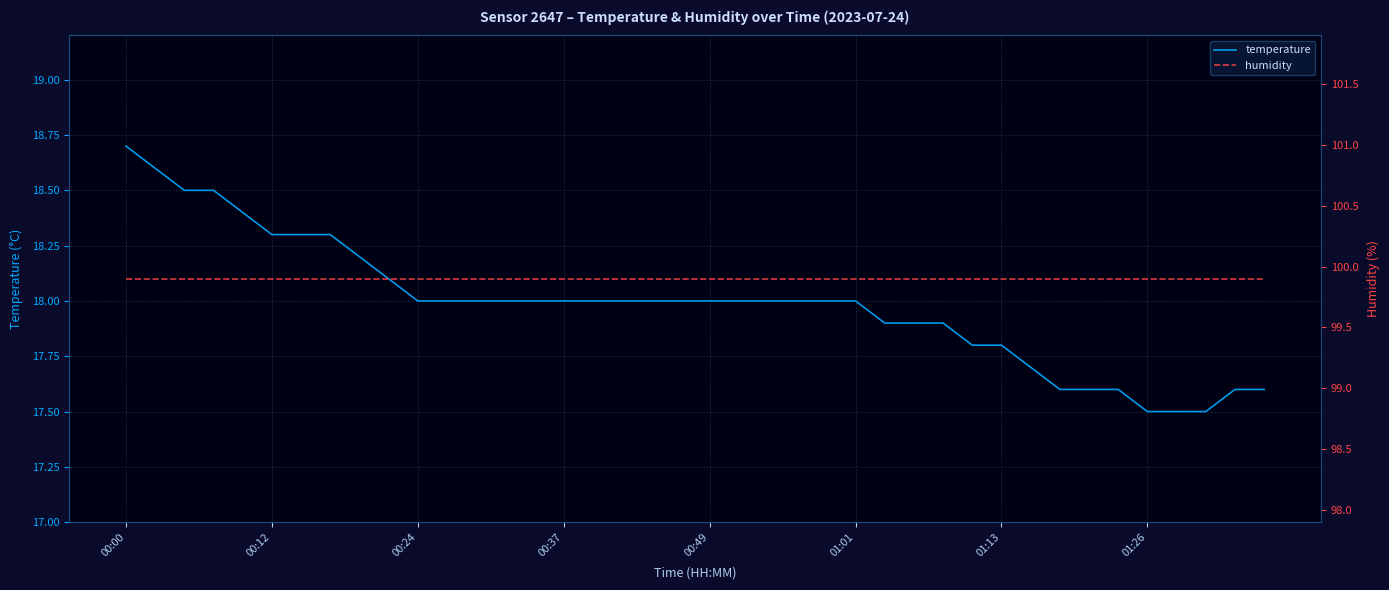

How many data points does each series have?

40